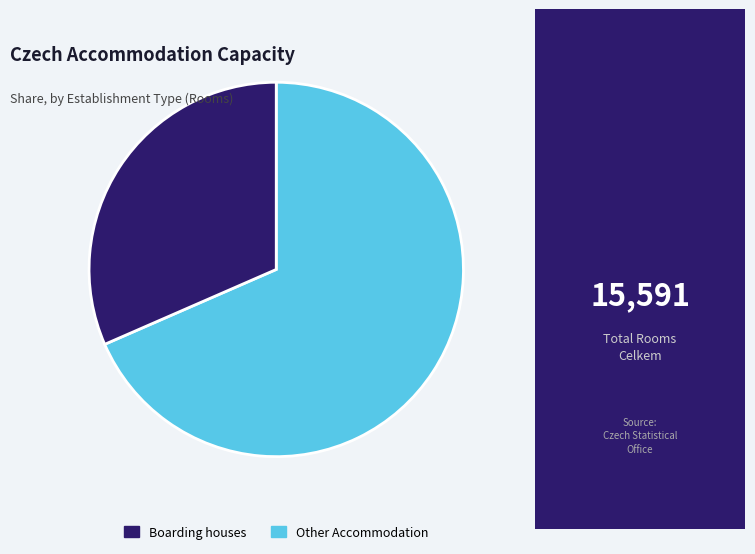

How many slices are in this pie chart?

2